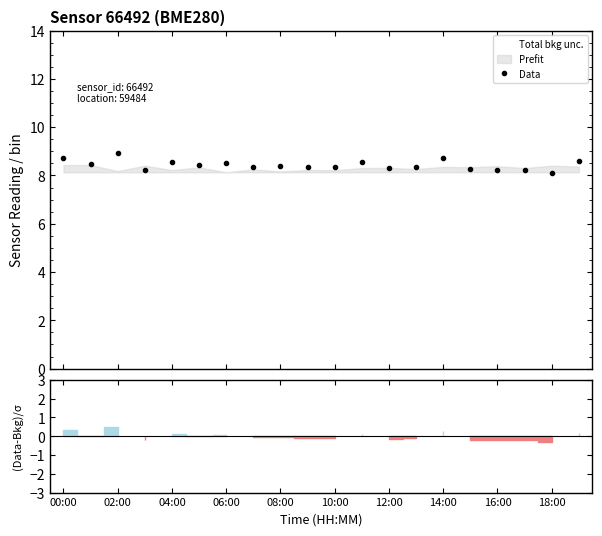

How many distinct data groups are displayed?

1